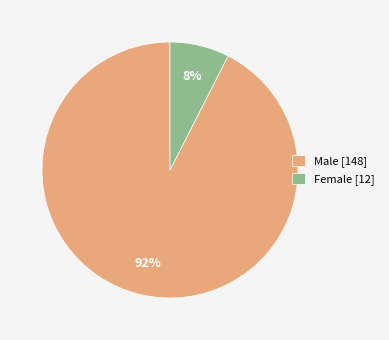

To the nearest percent, what portion does Female [12] represent?

8%